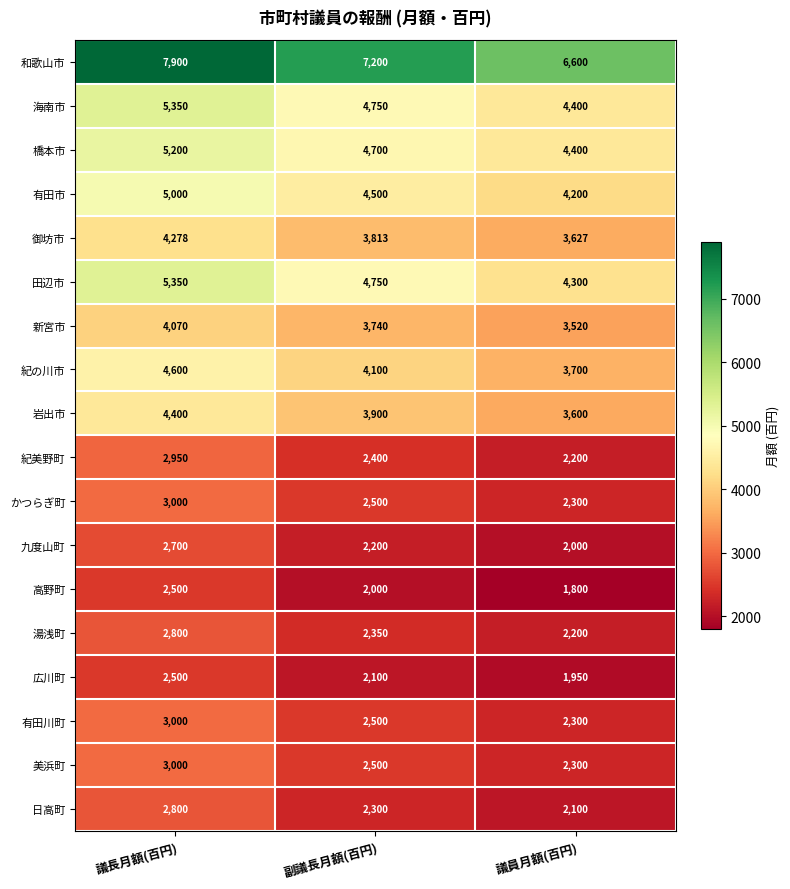

Where does the 田辺市 series first go above 4750?

議長月額(百円)